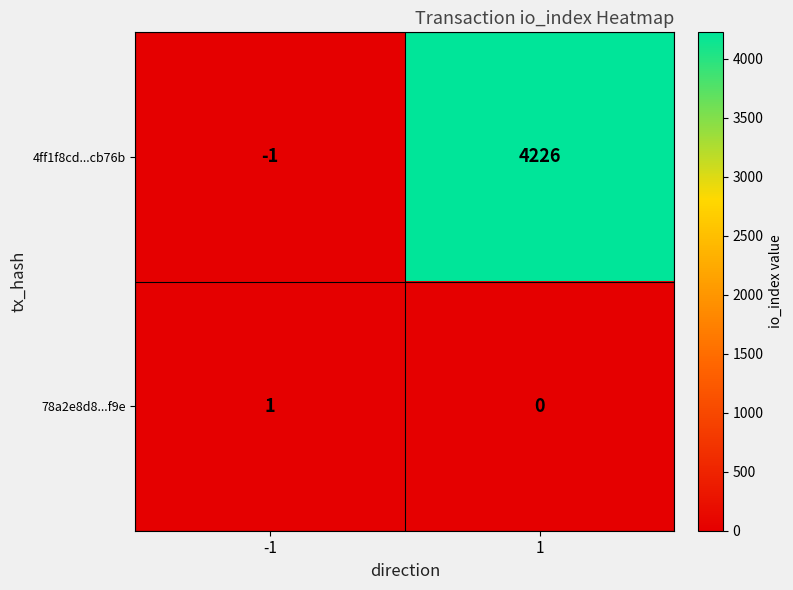

Reading left to right, extract all data points from this chart.

4ff1f8cd...cb76b: -1=-1	1=4226
78a2e8d8...f9e: -1=1	1=0